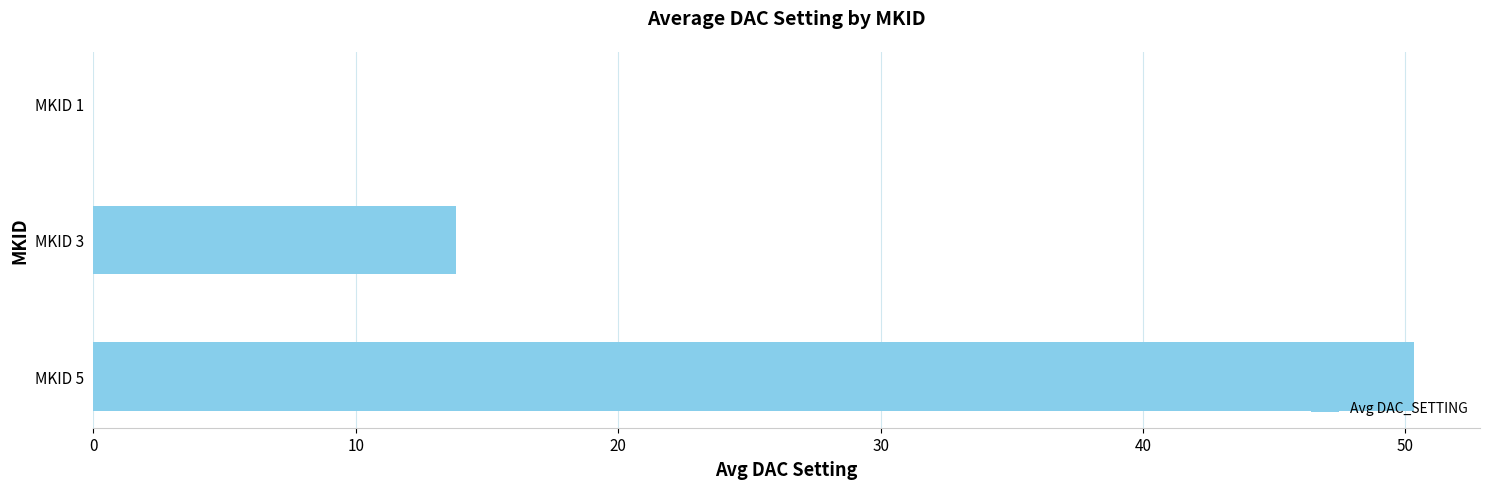

Reading top to bottom, list all the values displayed in this chart.

MKID 1=0.0	MKID 3=13.8	MKID 5=50.3